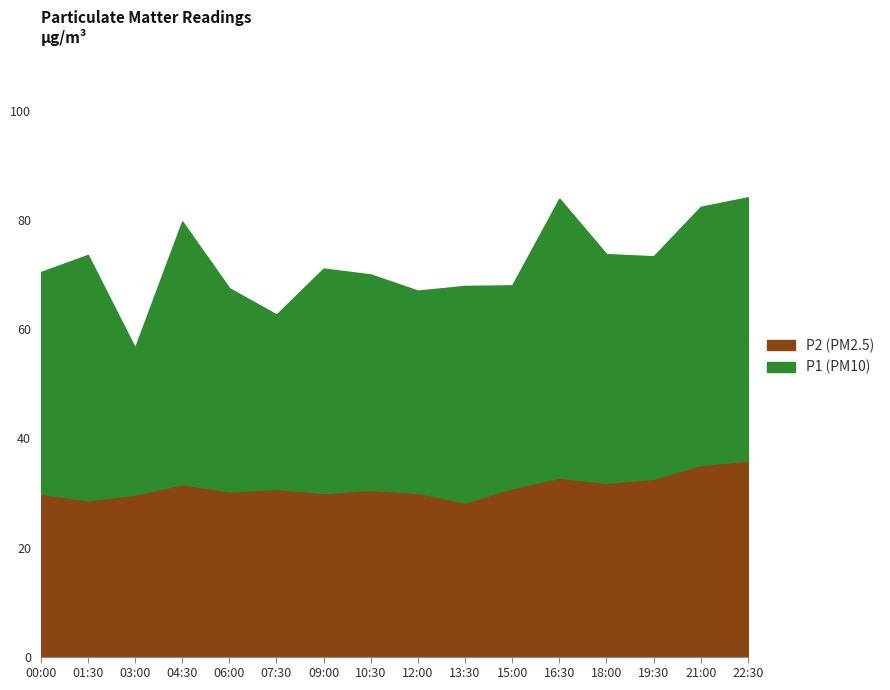

The value of P2 at 21:00 is 53.9. True or false?

False